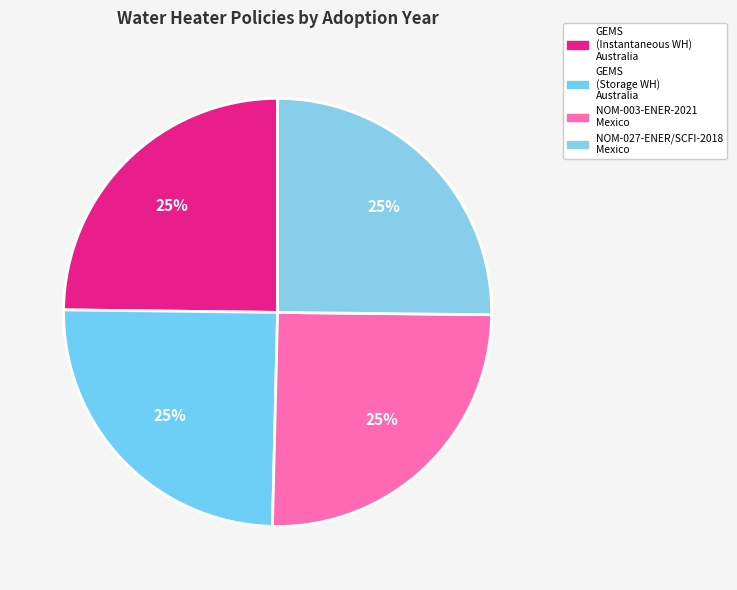

Rank the categories by value from highest to lowest.

NOM-003-ENER-2021 - Mexico, NOM-027-ENER/SCFI-2018 - Mexico, Greenhouse and Energy Minimum Standards (Instantaneous Water Heaters) - Australia, Greenhouse and Energy Minimum Standards (Storage Water Heaters) - Australia